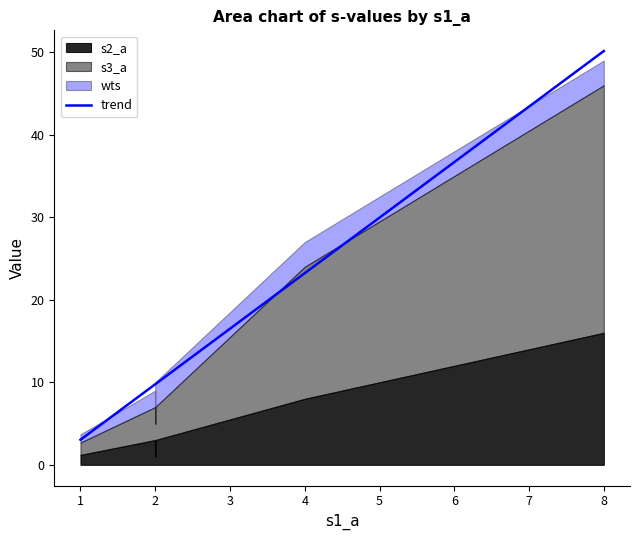

Between 8 and 1, which is larger?

8